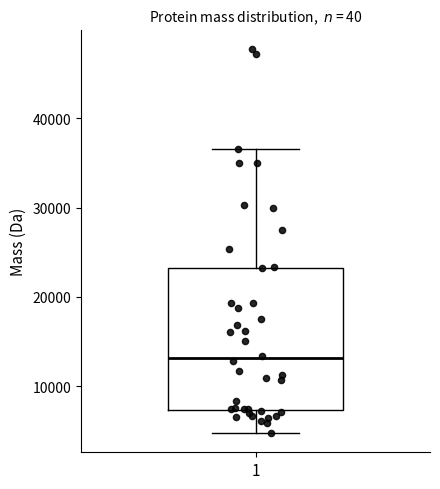

Transcribe this box plot: give where the median line is, the range the box spans, and where the two whiskers end, as read against the y-axis. The values are not printed on the chart, so give them approximately, as read against the axis.

median 13000, box 7000 to 23000, whiskers 5000 to 37000